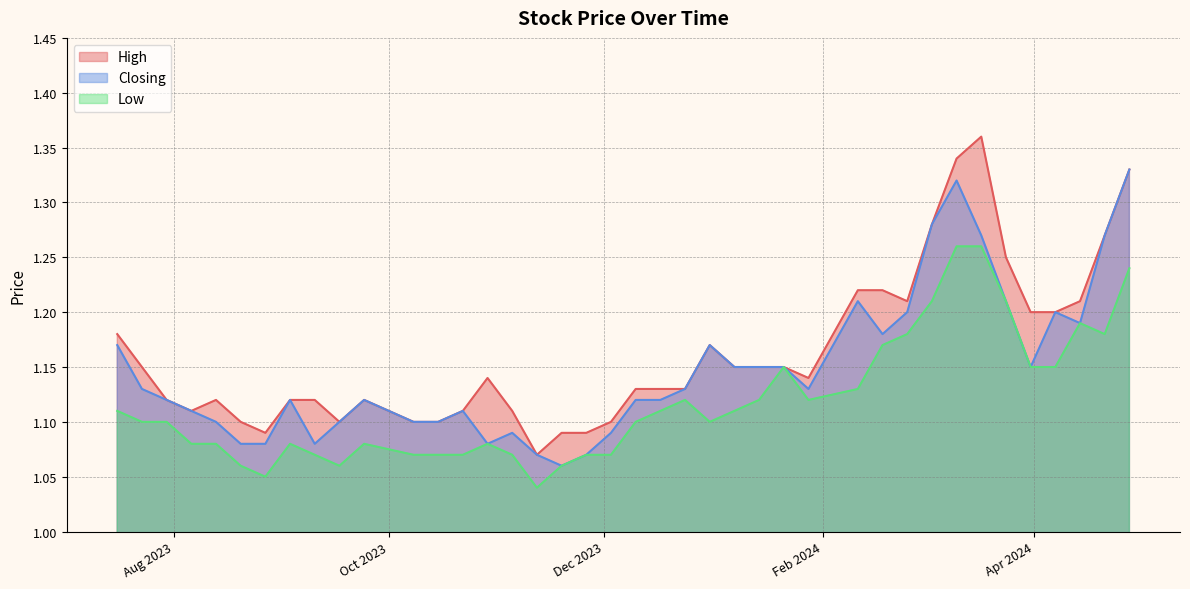

What are all the series names shown in the legend?

High, Closing, Low